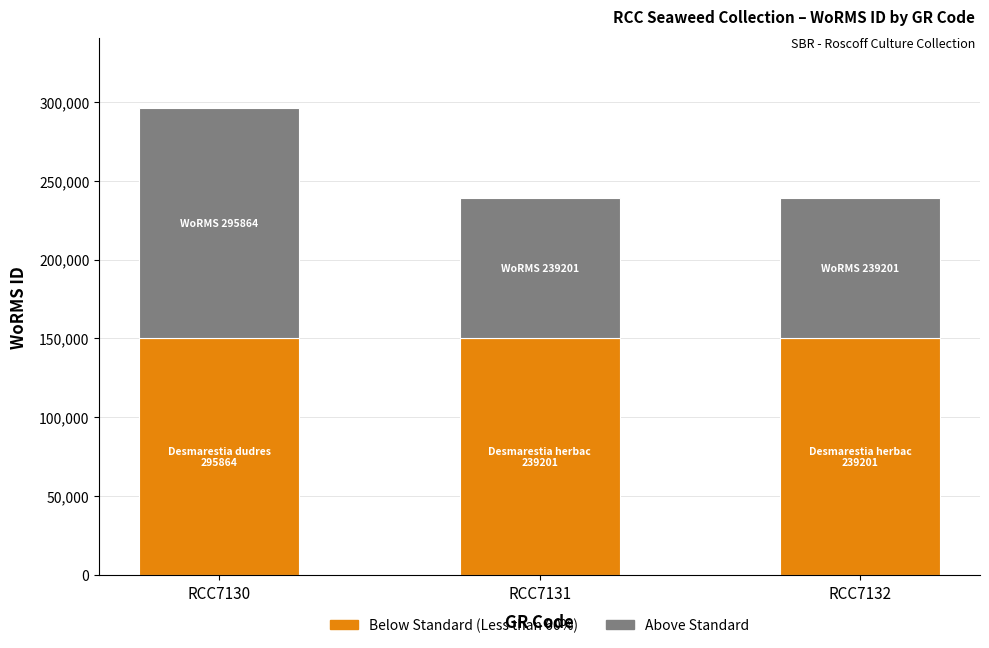

What is the total value across all series at RCC7131?

239201